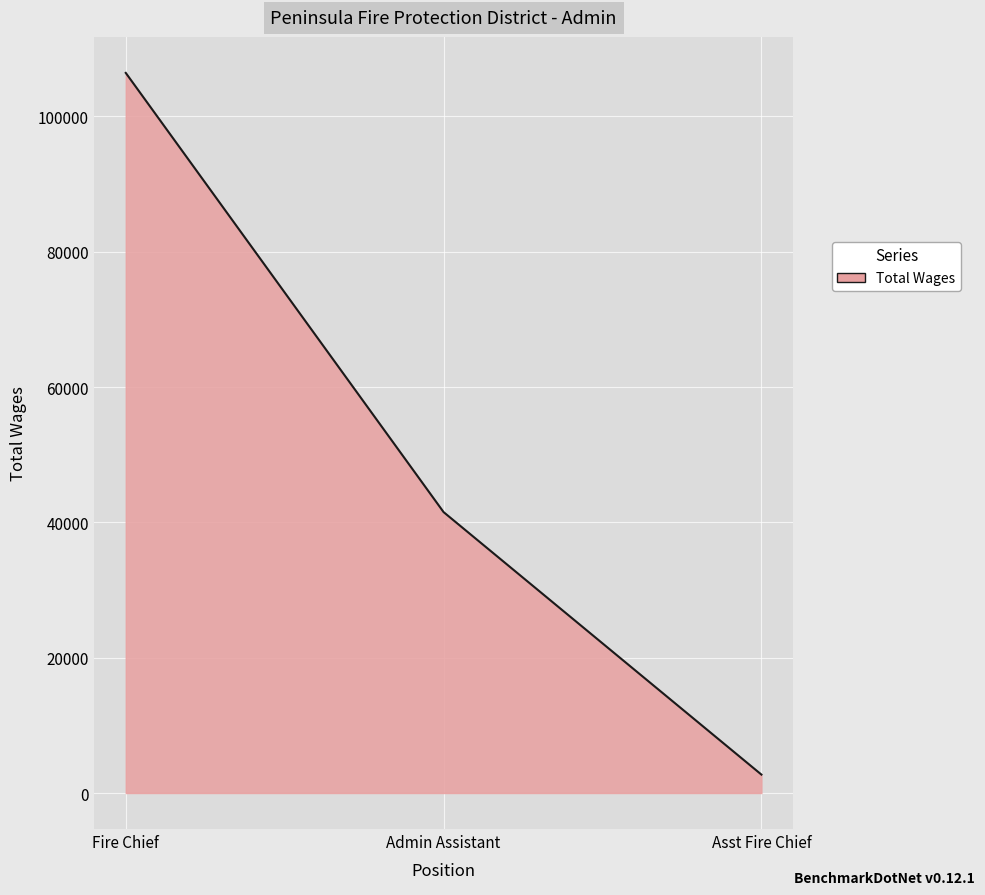

Which category has the lowest value across all series?

Asst Fire Chief